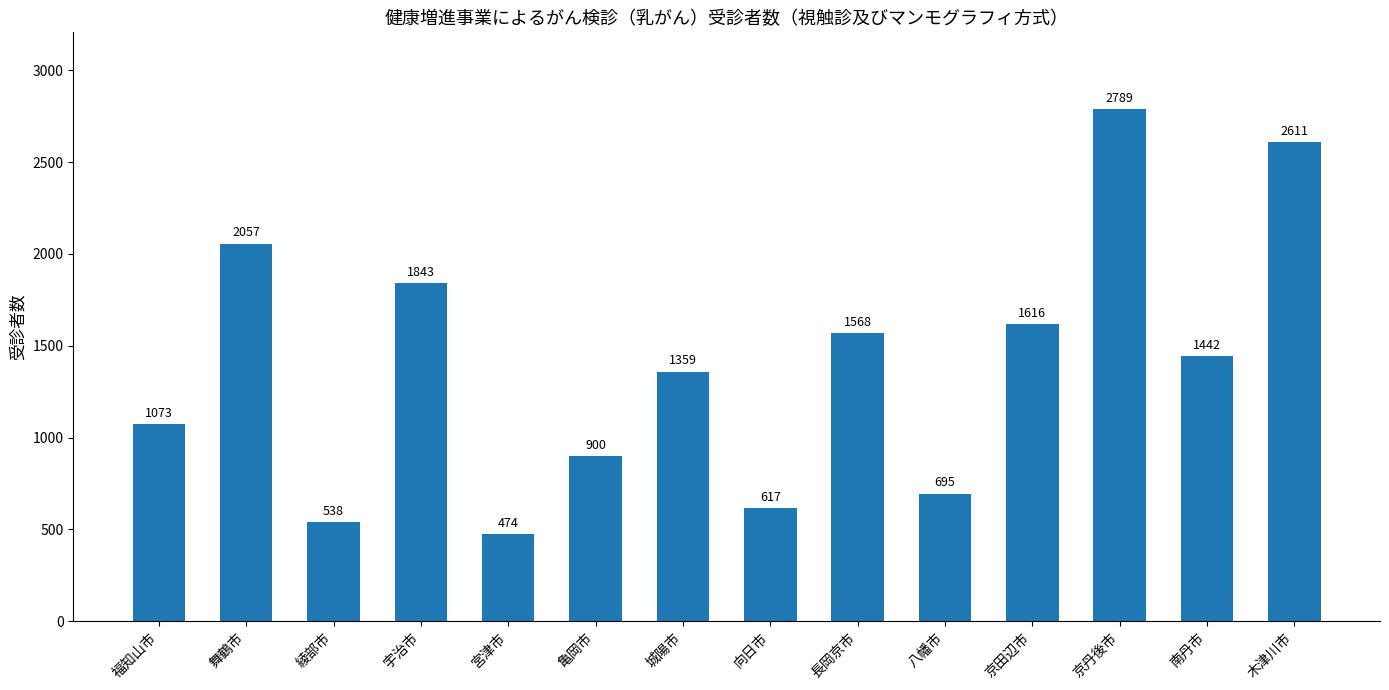

The value at 綾部市 is 947. True or false?

False